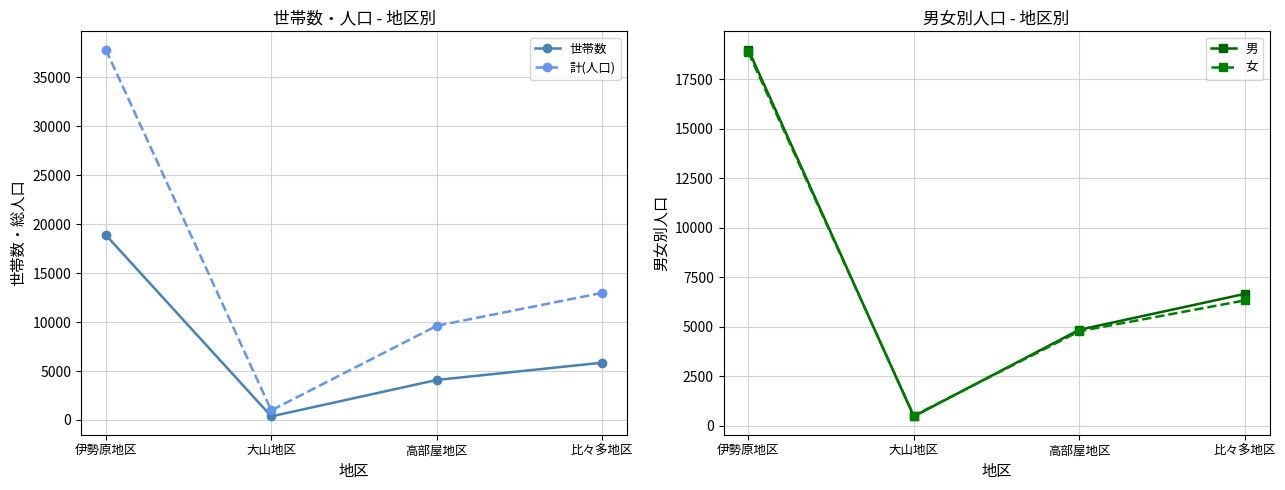

At which label does 世帯数 first exceed 5853?

伊勢原地区